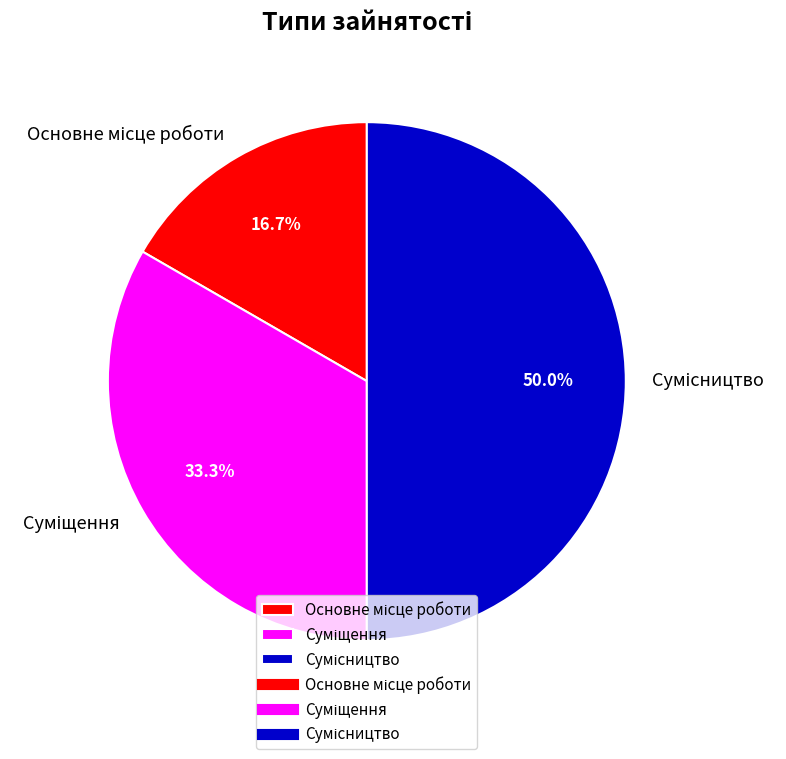

How many segments does this pie chart have?

3